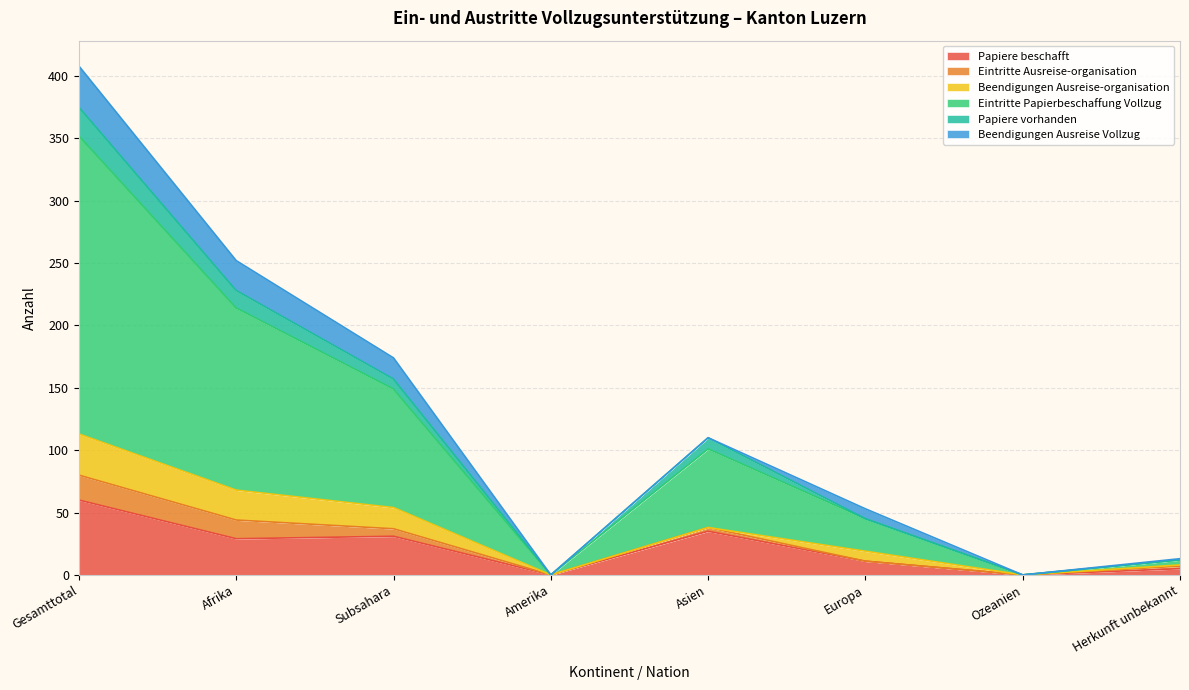

Does the chart have visible grid lines?

Yes